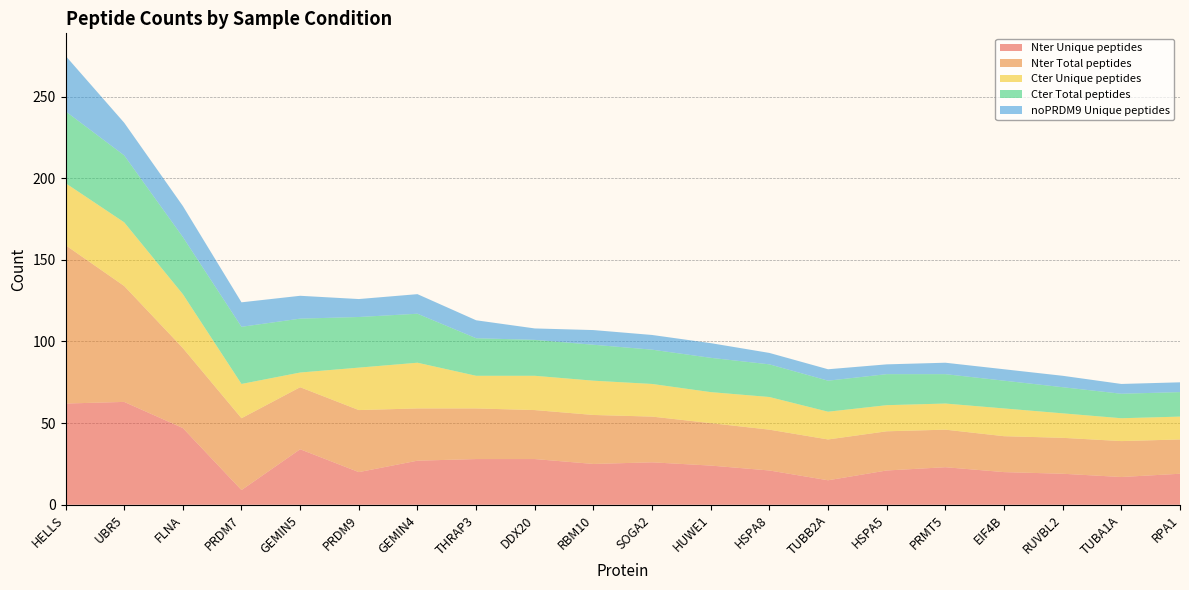

Reading left to right, what are all the values shown in this chart?

Nter Unique peptides: HELLS=62	UBR5=63	FLNA=47	PRDM7=9	GEMIN5=34	PRDM9=20	GEMIN4=27	THRAP3=28	DDX20=28	RBM10=25	SOGA2=26	HUWE1=24	HSPA8=21	TUBB2A=15	HSPA5=21	PRMT5=23	EIF4B=20	RUVBL2=19	TUBA1A=17	RPA1=19
Nter Total peptides: HELLS=97	UBR5=71	FLNA=49	PRDM7=44	GEMIN5=38	PRDM9=38	GEMIN4=32	THRAP3=31	DDX20=30	RBM10=30	SOGA2=28	HUWE1=26	HSPA8=25	TUBB2A=25	HSPA5=24	PRMT5=23	EIF4B=22	RUVBL2=22	TUBA1A=22	RPA1=21
Cter Unique peptides: HELLS=38	UBR5=39	FLNA=33	PRDM7=21	GEMIN5=9	PRDM9=26	GEMIN4=28	THRAP3=20	DDX20=21	RBM10=21	SOGA2=20	HUWE1=19	HSPA8=20	TUBB2A=17	HSPA5=16	PRMT5=16	EIF4B=17	RUVBL2=15	TUBA1A=14	RPA1=14
Cter Total peptides: HELLS=44	UBR5=41	FLNA=35	PRDM7=35	GEMIN5=33	PRDM9=31	GEMIN4=30	THRAP3=23	DDX20=22	RBM10=22	SOGA2=21	HUWE1=21	HSPA8=20	TUBB2A=19	HSPA5=19	PRMT5=18	EIF4B=17	RUVBL2=16	TUBA1A=15	RPA1=15
noPRDM9 Unique peptides: HELLS=34	UBR5=20	FLNA=19	PRDM7=15	GEMIN5=14	PRDM9=11	GEMIN4=12	THRAP3=11	DDX20=7	RBM10=9	SOGA2=9	HUWE1=9	HSPA8=7	TUBB2A=7	HSPA5=6	PRMT5=7	EIF4B=7	RUVBL2=7	TUBA1A=6	RPA1=6